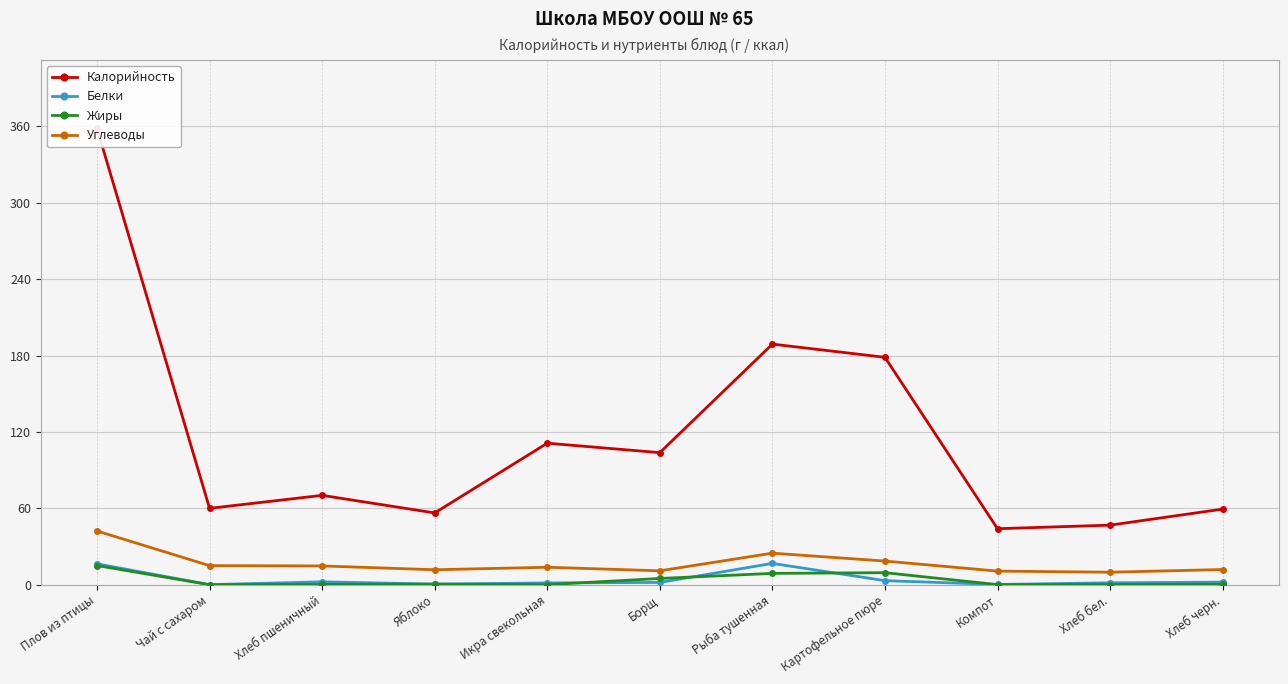

Rank the series at Рыба тушенная from lowest to highest value.

Жиры, Белки, Углеводы, Калорийность